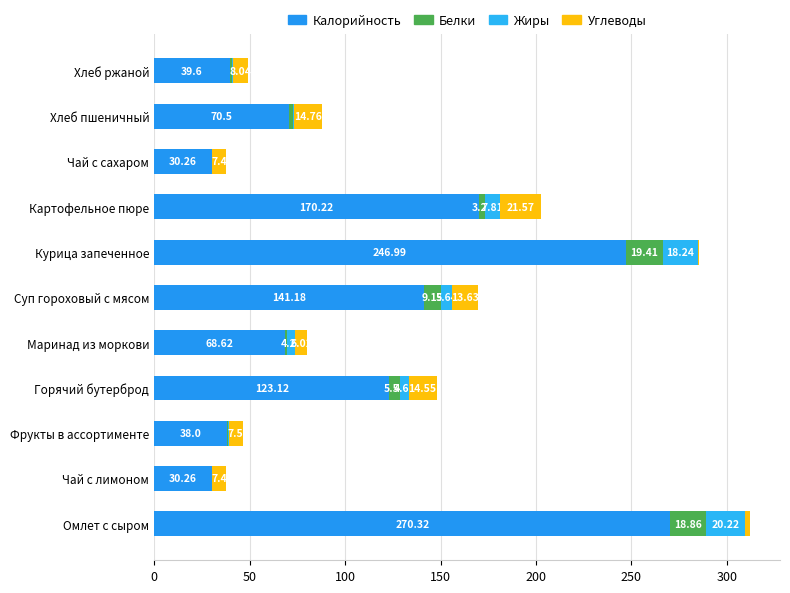

How many data points in Калорийность are above 70?

6